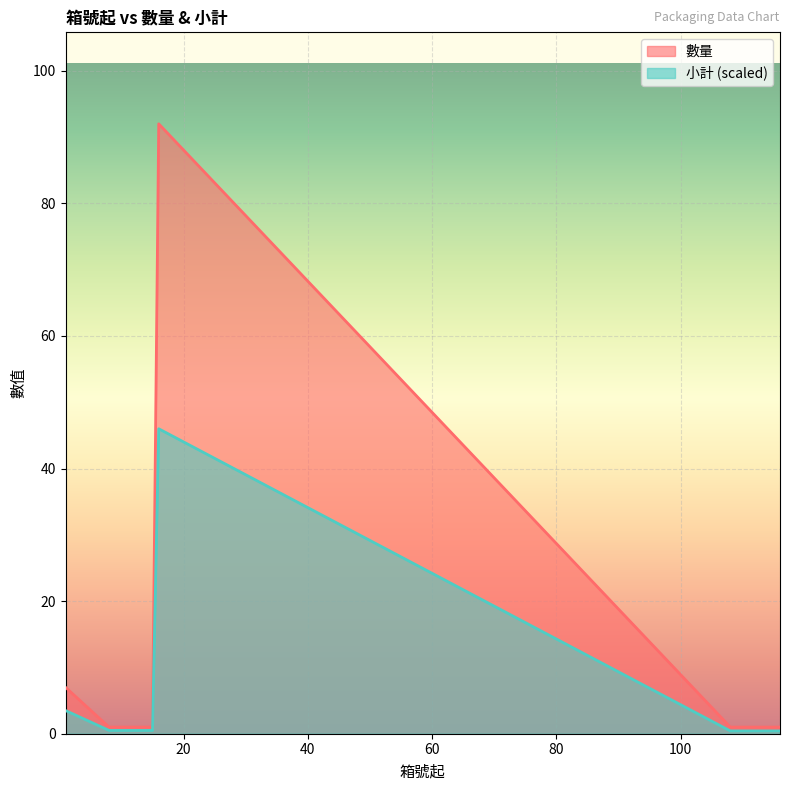

Rank the series by their average value, from highest to lowest.

數量, 小計 (scaled)